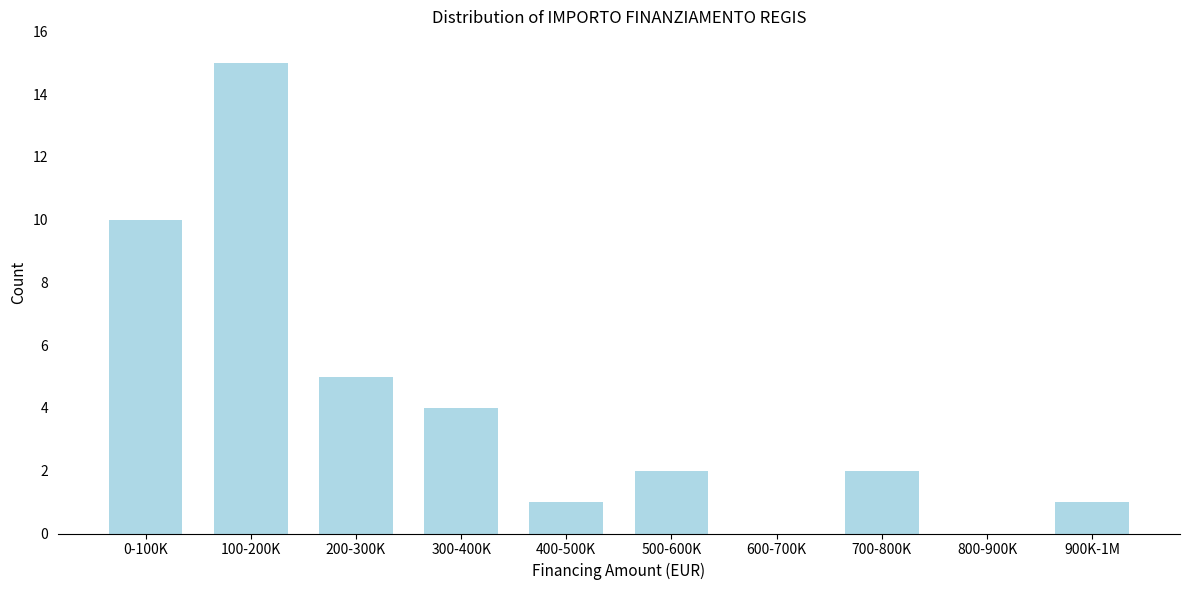

Reading left to right, what are all the values shown in this chart?

0-100K=10	100-200K=15	200-300K=5	300-400K=4	400-500K=1	500-600K=2	600-700K=0	700-800K=2	800-900K=0	900K-1M=1